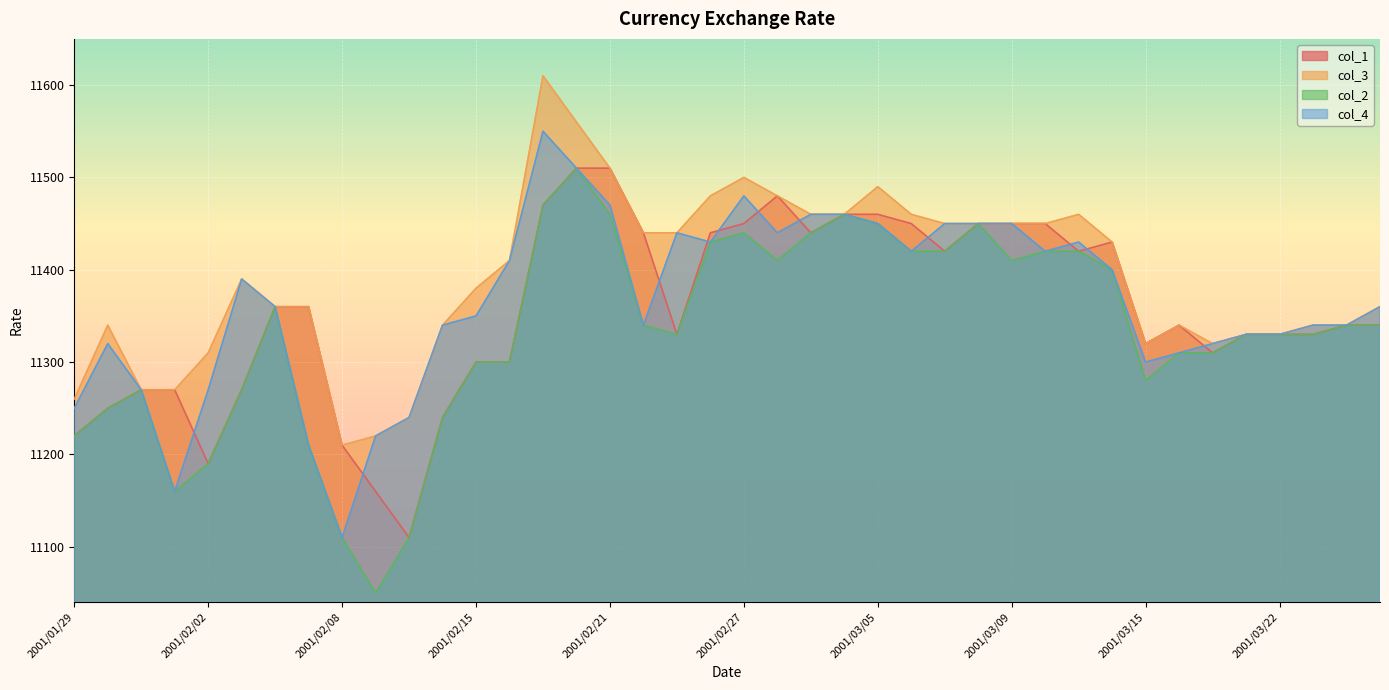

Reading left to right, list all the values displayed in this chart.

col_1: 11220	11250	11270	11270	11190	11270	11360	11360	11210	11160	11110	11240	11300	11300	11470	11510	11510	11440	11330	11440	11450	11480	11440	11460	11460	11450	11420	11450	11450	11450	11420	11430	11320	11340	11310	11330	11330	11330	11340	11340
col_2: 11220	11250	11270	11160	11190	11270	11360	11210	11110	11050	11110	11240	11300	11300	11470	11510	11460	11340	11330	11430	11440	11410	11440	11460	11450	11420	11420	11450	11410	11420	11420	11400	11280	11310	11310	11330	11330	11330	11340	11340
col_3: 11260	11340	11270	11270	11310	11390	11360	11360	11210	11220	11240	11340	11380	11410	11610	11560	11510	11440	11440	11480	11500	11480	11460	11460	11490	11460	11450	11450	11450	11450	11460	11430	11320	11340	11320	11330	11330	11340	11340	11360
col_4: 11250	11320	11270	11160	11270	11390	11360	11210	11110	11220	11240	11340	11350	11410	11550	11510	11470	11340	11440	11430	11480	11440	11460	11460	11450	11420	11450	11450	11450	11420	11430	11400	11300	11310	11320	11330	11330	11340	11340	11360